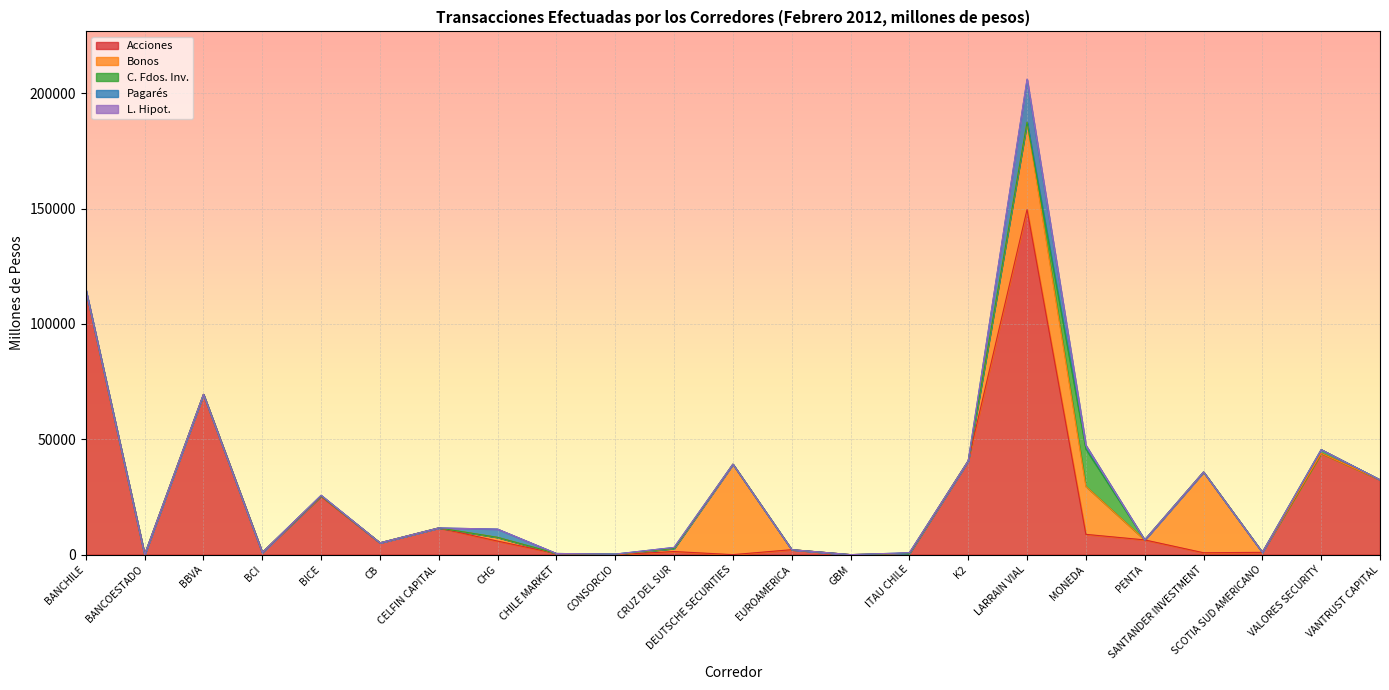

At which category is the sum across all series the highest?

LARRAIN VIAL